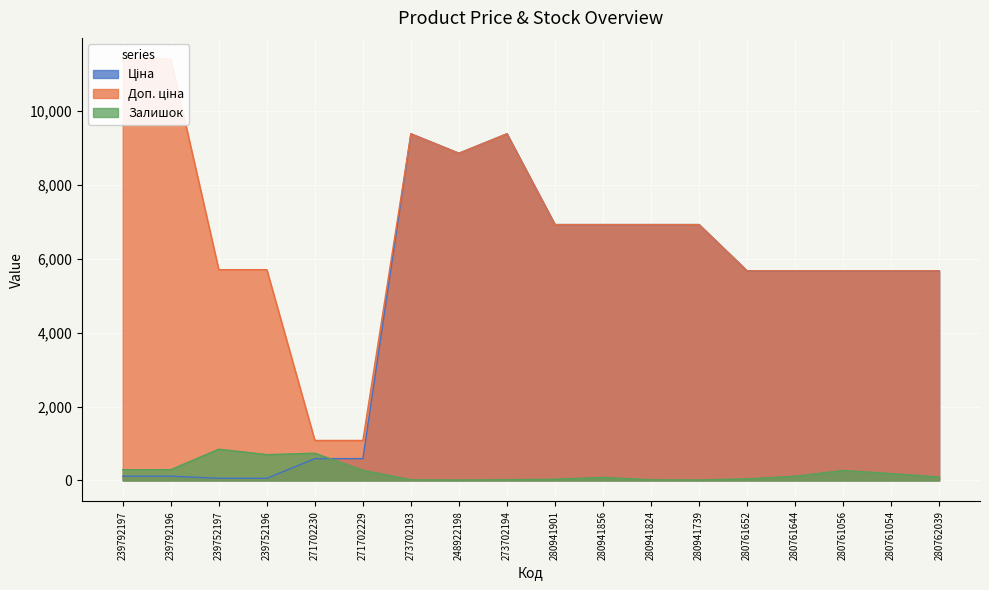

Is it true that Доп. ціна equals 4369.9 at 280941824?

False